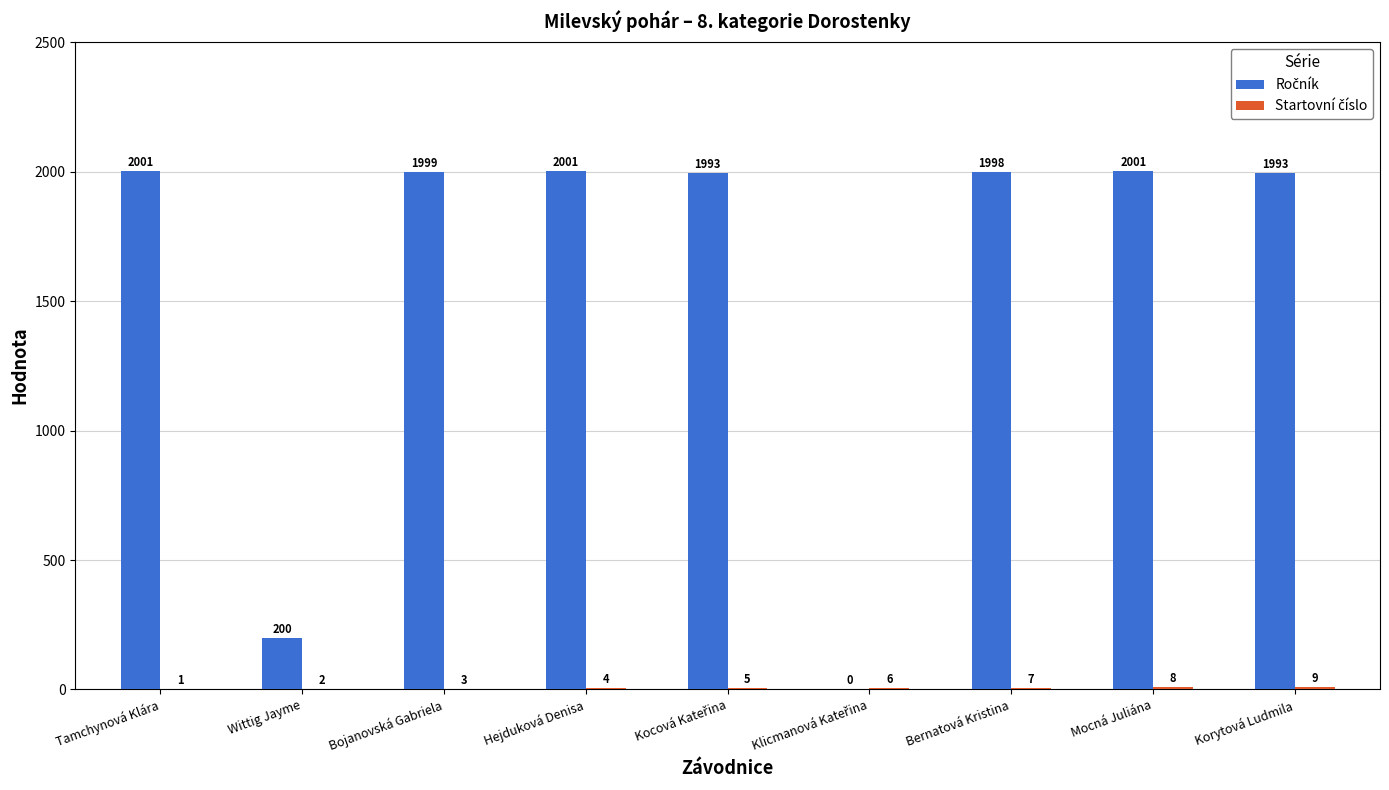

What is the total value across all series at Mocná Juliána?

2009